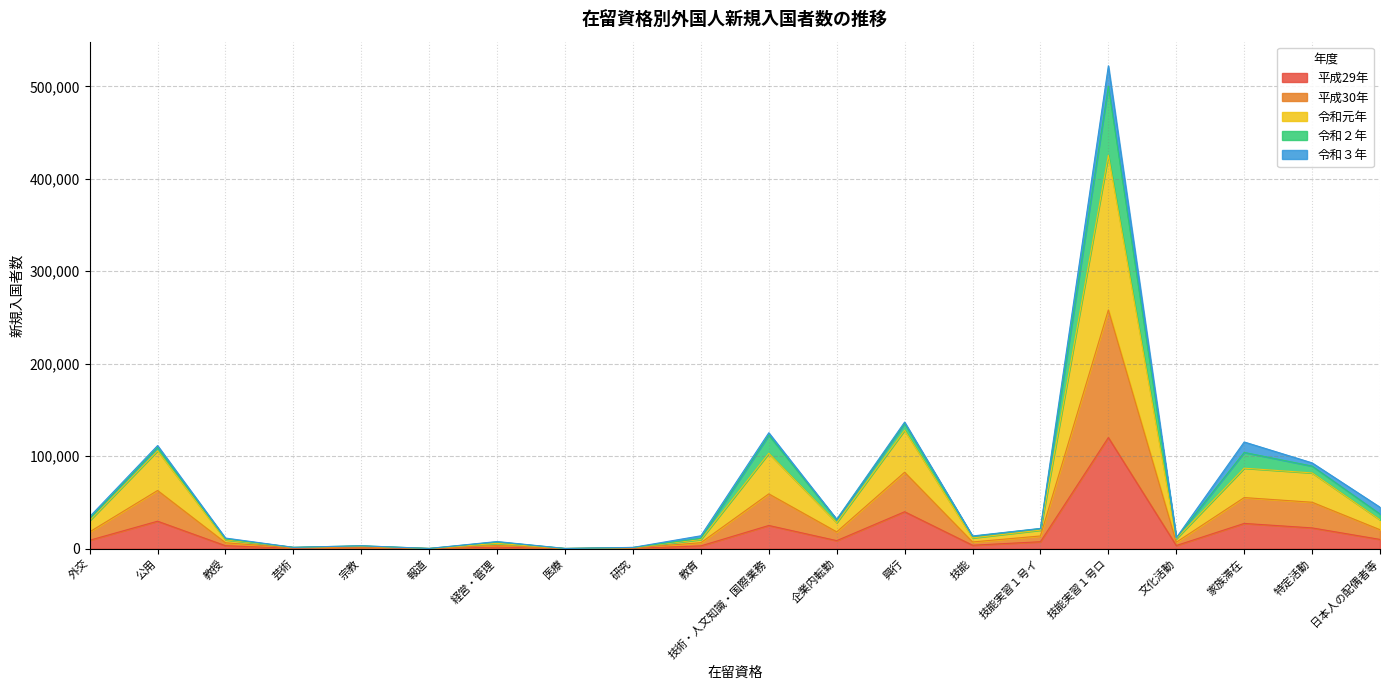

Which category has the highest value across all series?

技能実習１号ロ